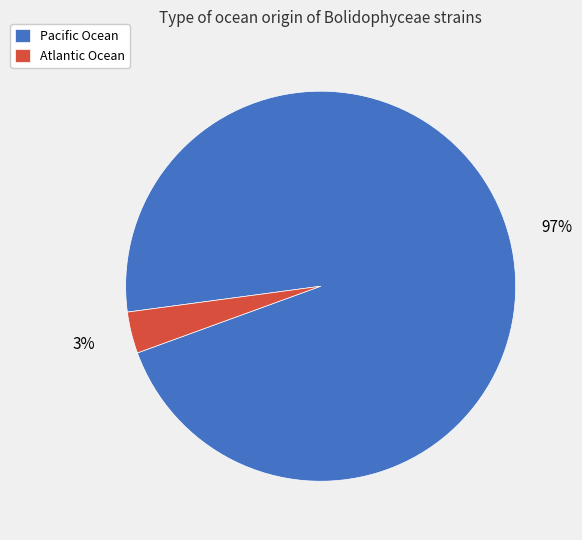

Which slice is the largest?

Pacific Ocean